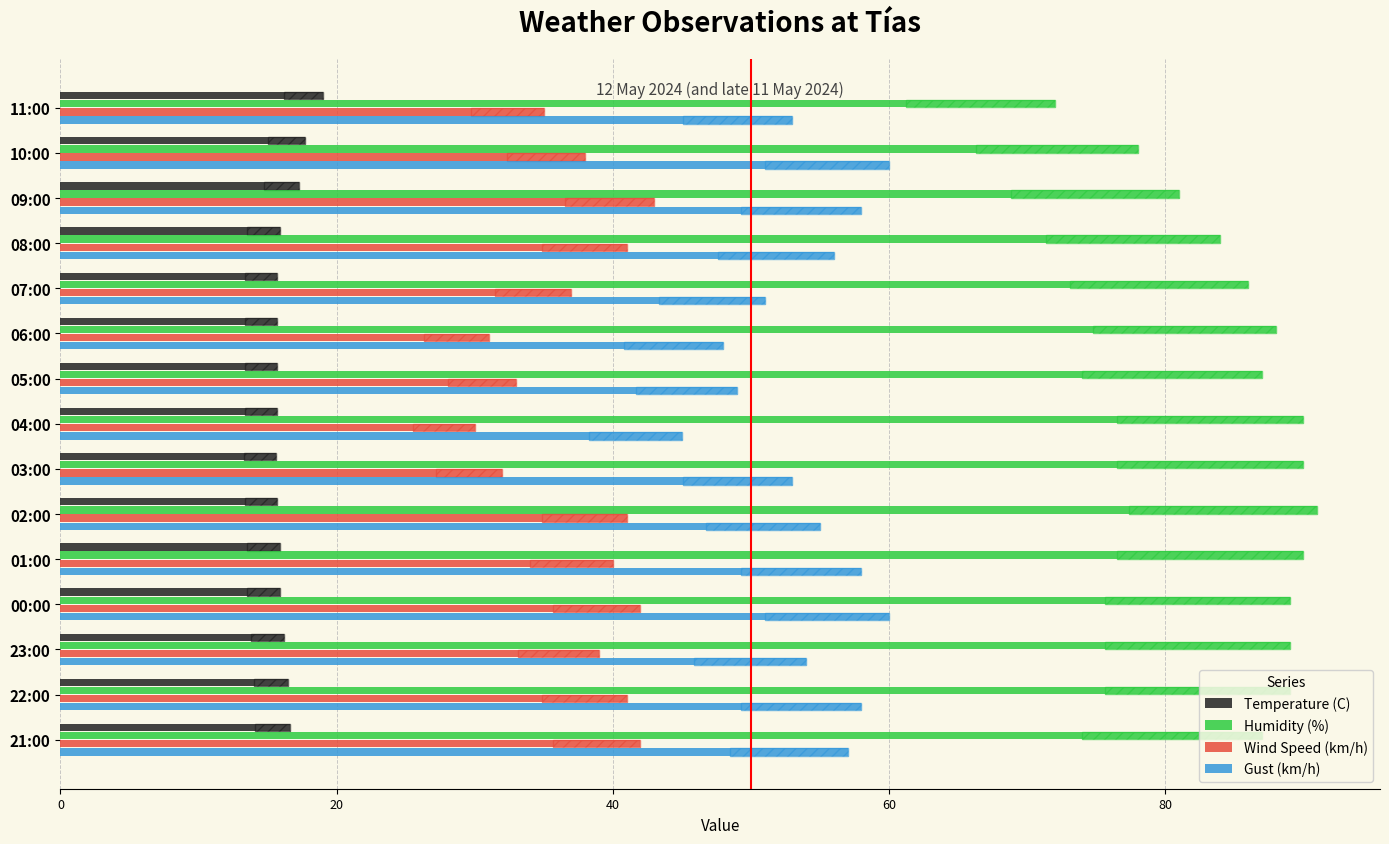

How many bars are there in total?

60